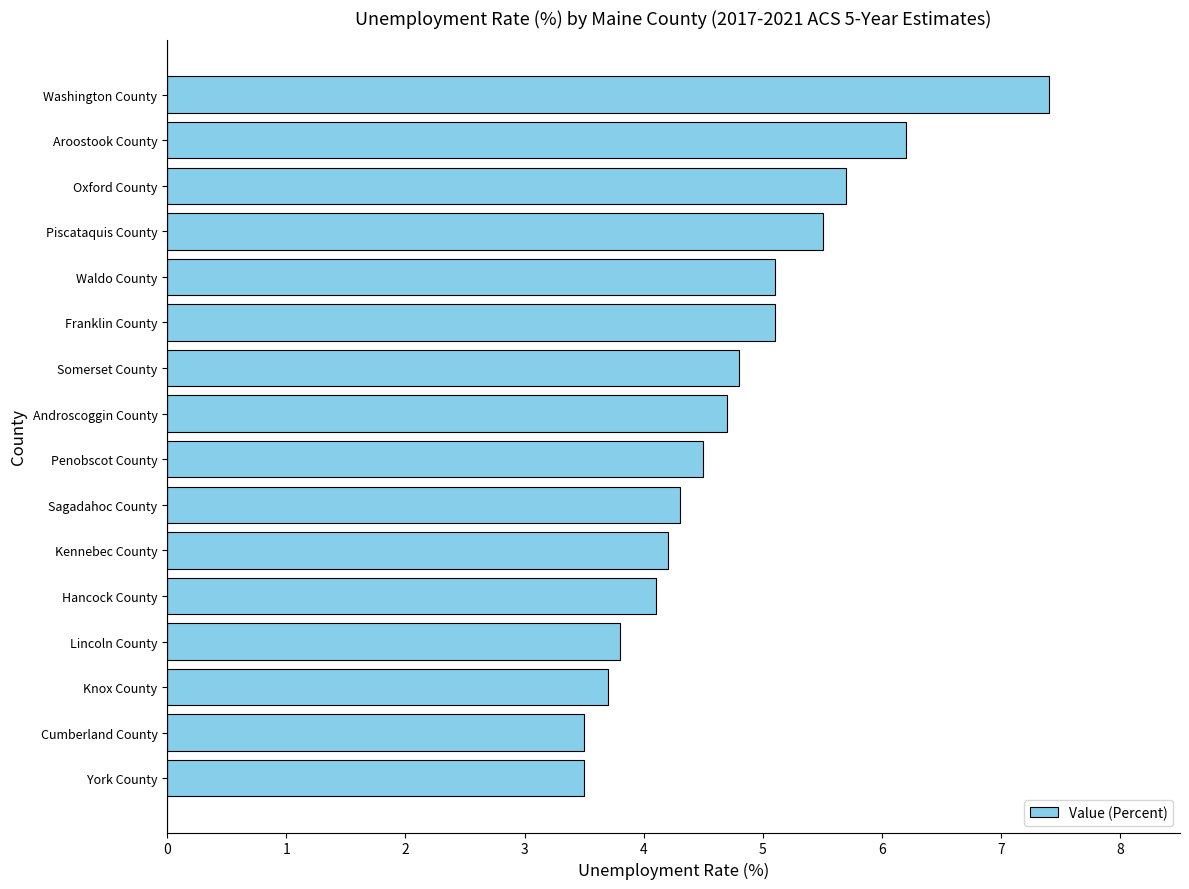

What is the sum of all values?

76.1